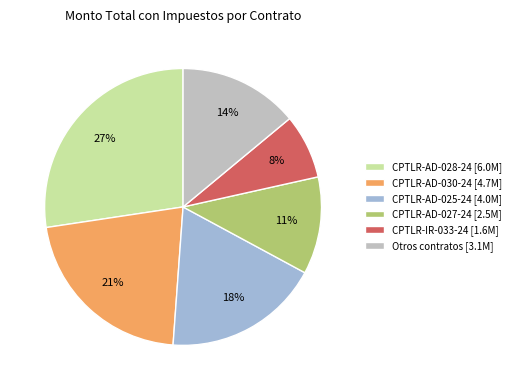

Is there a majority slice in this chart?

No